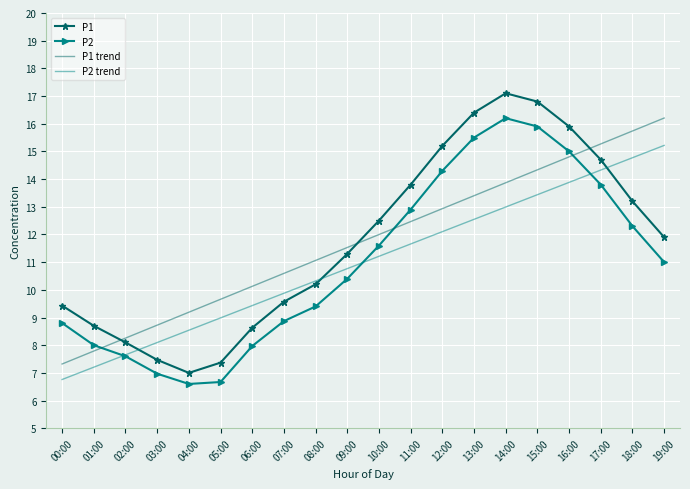

At 09:00, list the series in order from smallest to largest.

P2, P2 trend, P1, P1 trend